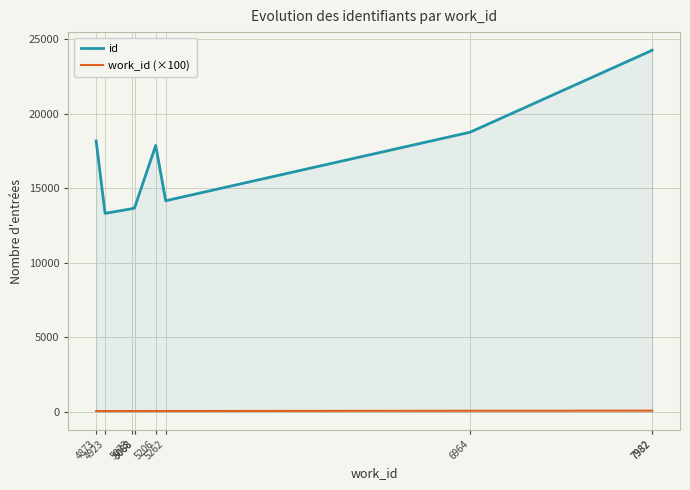

Reading left to right, extract all data points from this chart.

id: 4873=18190.0	4923=13324.0	5073=13638.0	5088=13687.0	5088=13703.0	5206=17884.0	5262=14172.0	6964=18775.0	7982=24275.0	7982=24281.0
work_id (×100): 4873=48.7	4923=49.2	5073=50.7	5088=50.9	5088=50.9	5206=52.1	5262=52.6	6964=69.6	7982=79.8	7982=79.8